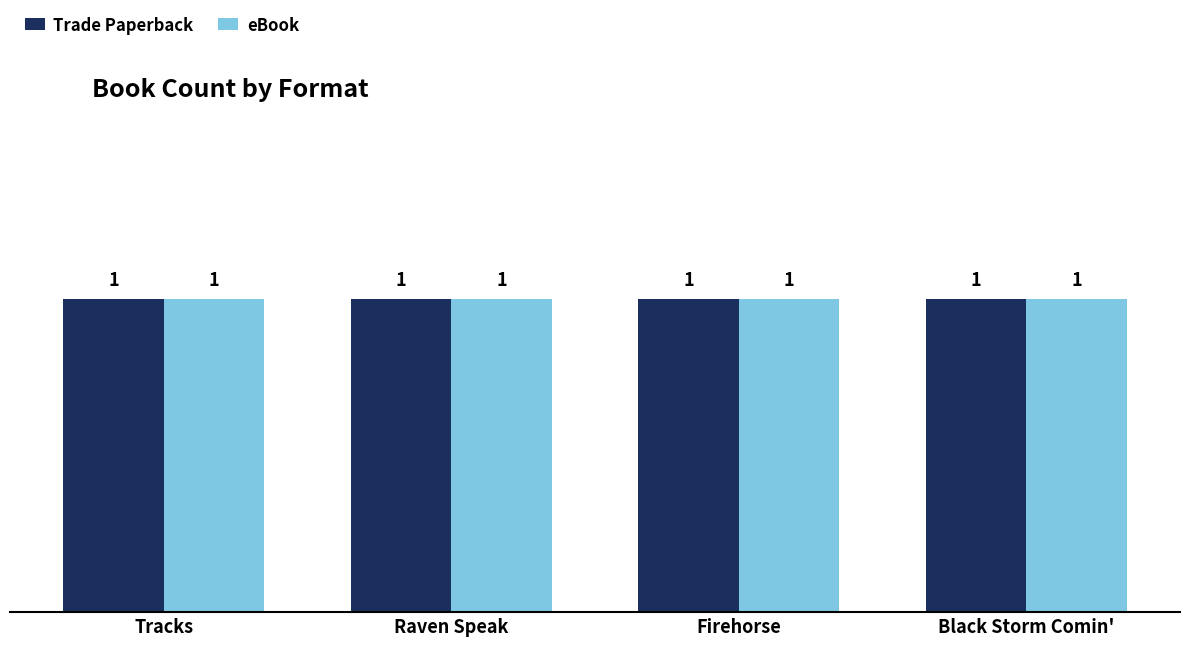

At which label does Trade Paperback reach its minimum?

Firehorse